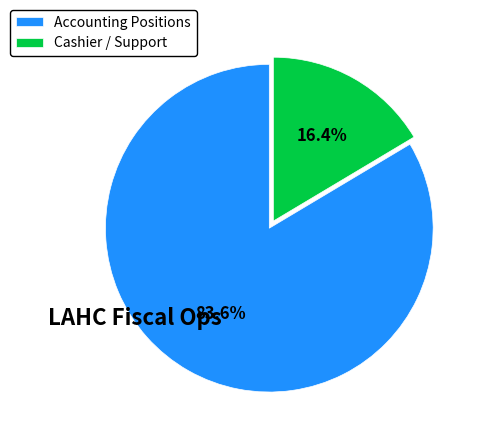

Does Accounting Positions account for over 50% of the chart?

Yes